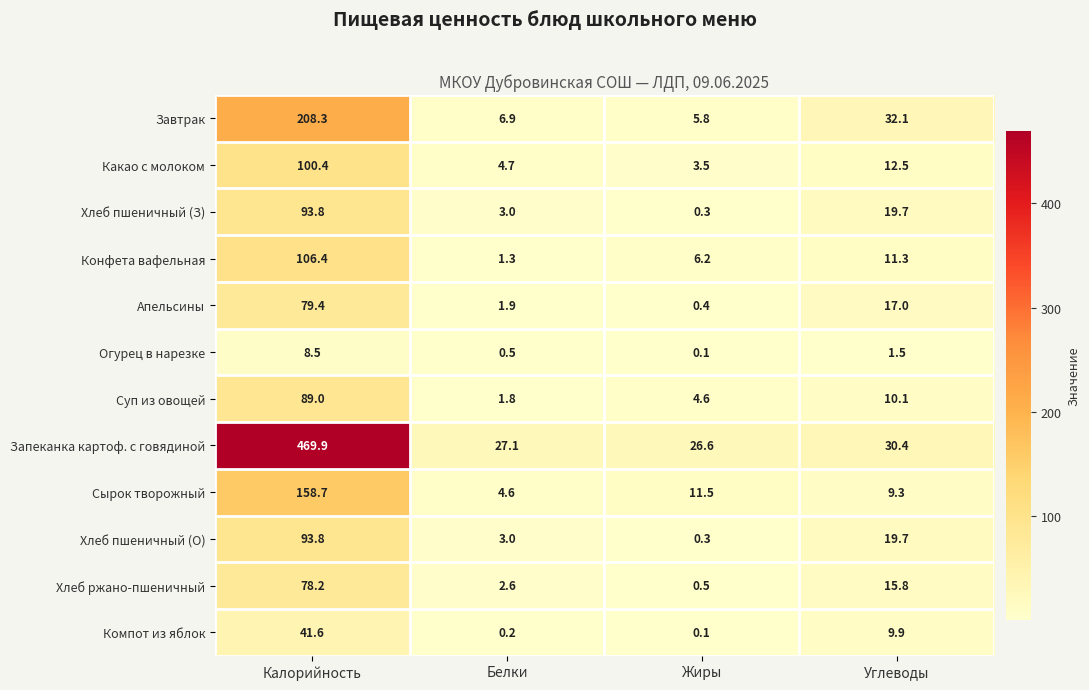

List the labels in order of Запеканка картоф. с говядиной value, largest first.

Калорийность, Углеводы, Белки, Жиры